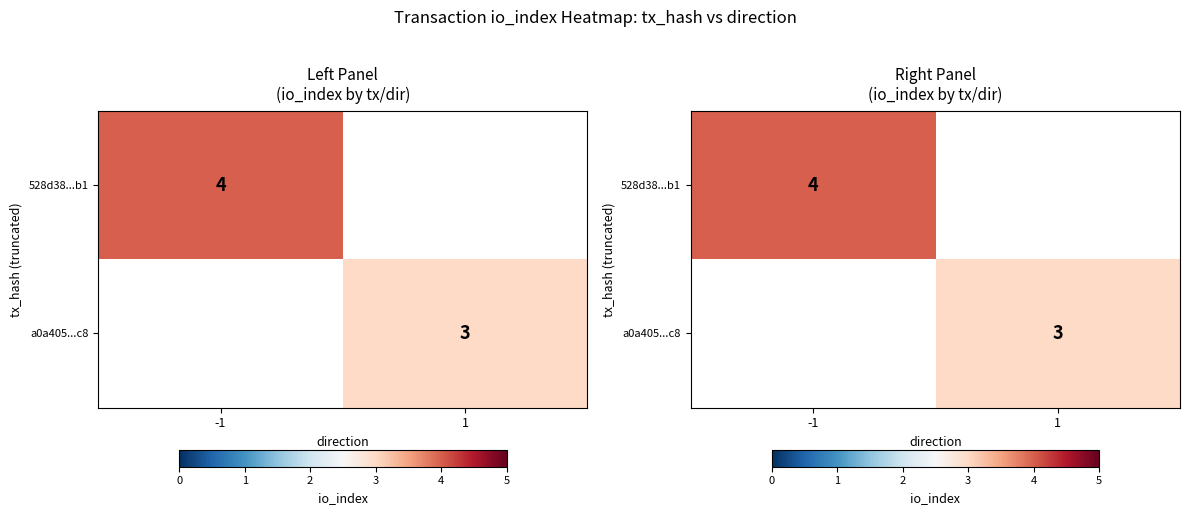

The a0a405...c8 series shows 4.2 at 1. True or false?

False